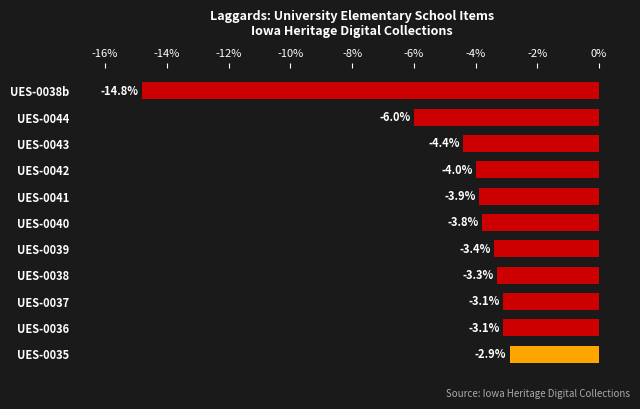

Which has a higher value, UES-0044 or UES-0041?

UES-0041